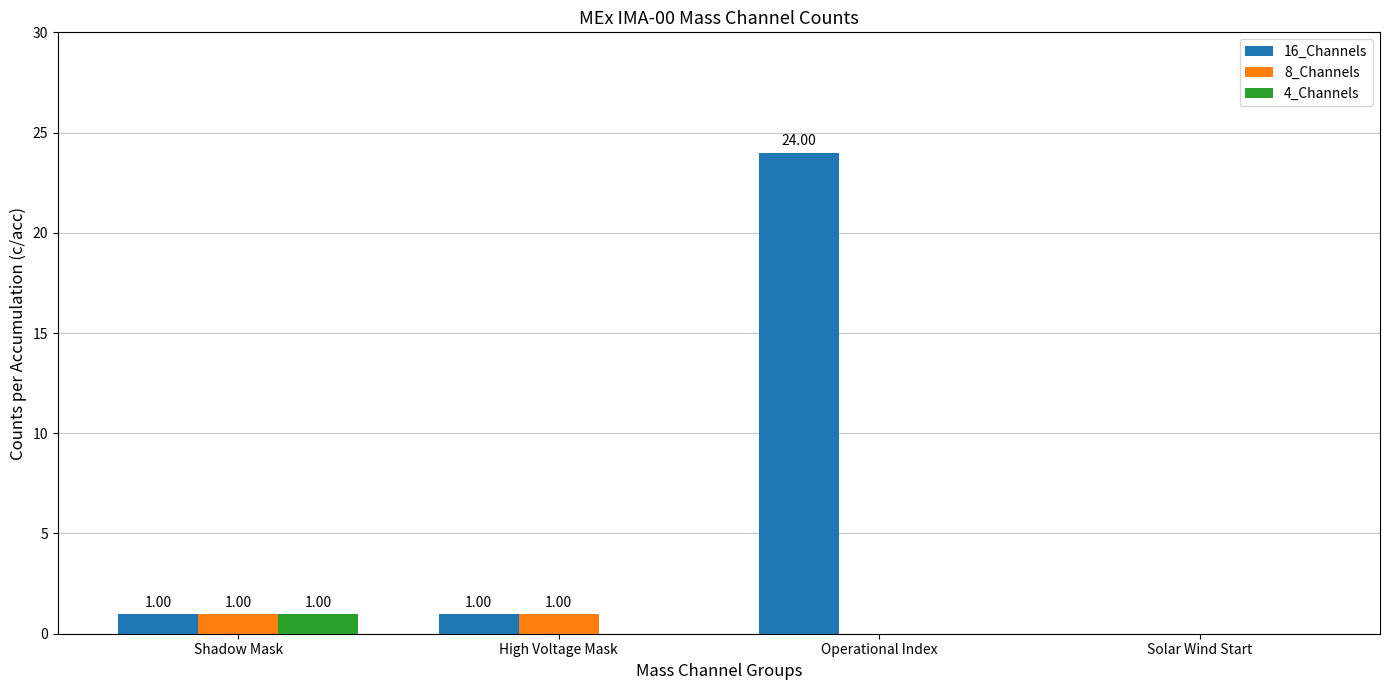

What is the sum of all 8_Channels values?

2